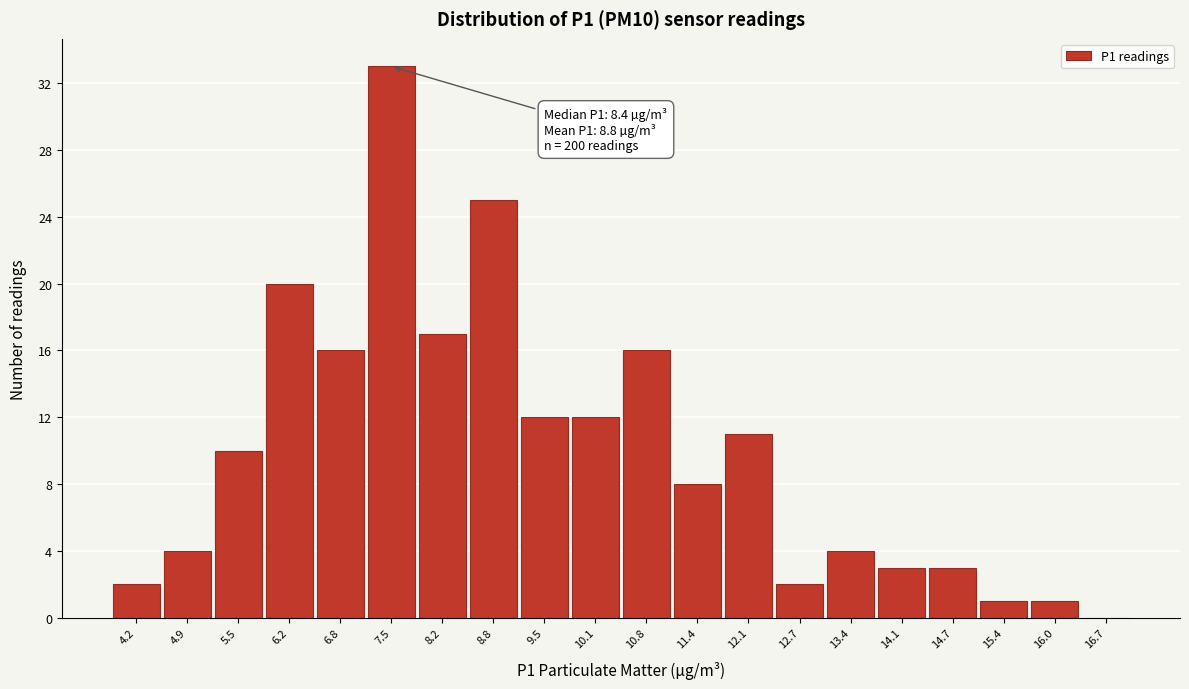

Over which range of the x-axis is the bar tallest?

7.2 to 7.8